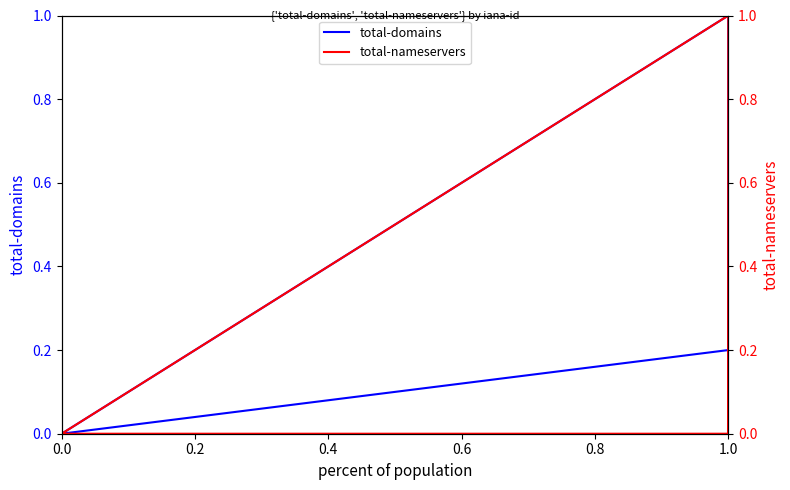

True or false: total-domains and total-nameservers intersect in this chart.

False